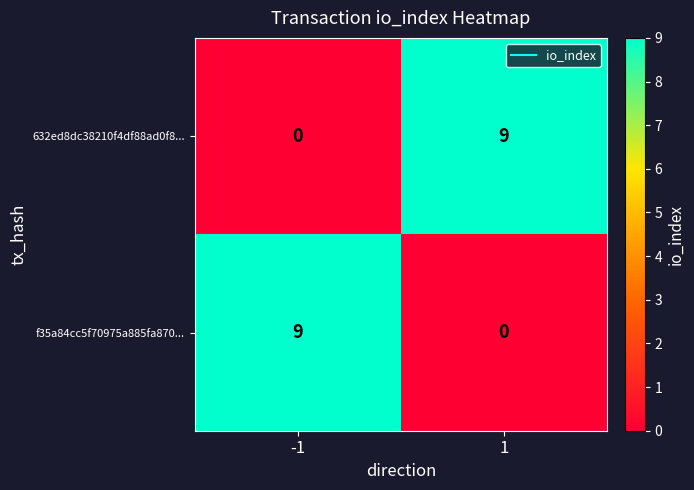

Reading left to right, what are all the values shown in this chart?

632ed8dc38210f4df88ad0f8...: -1=0	1=9
f35a84cc5f70975a885fa870...: -1=9	1=0